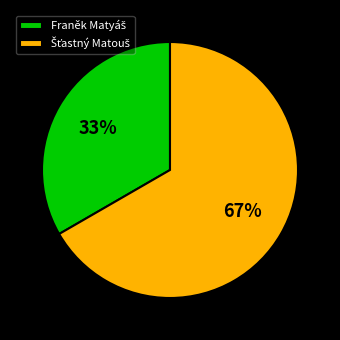

To the nearest percent, what is the average slice percentage?

50%